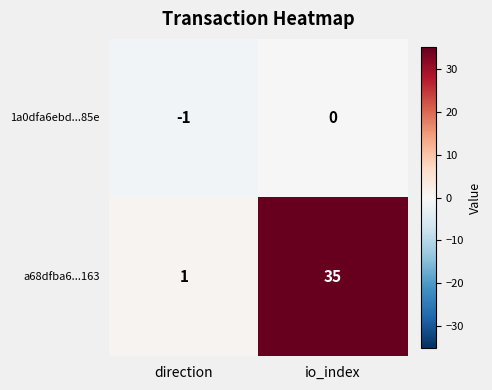

Where is 1a0dfa6ebd...85e nearest to the value 0?

io_index